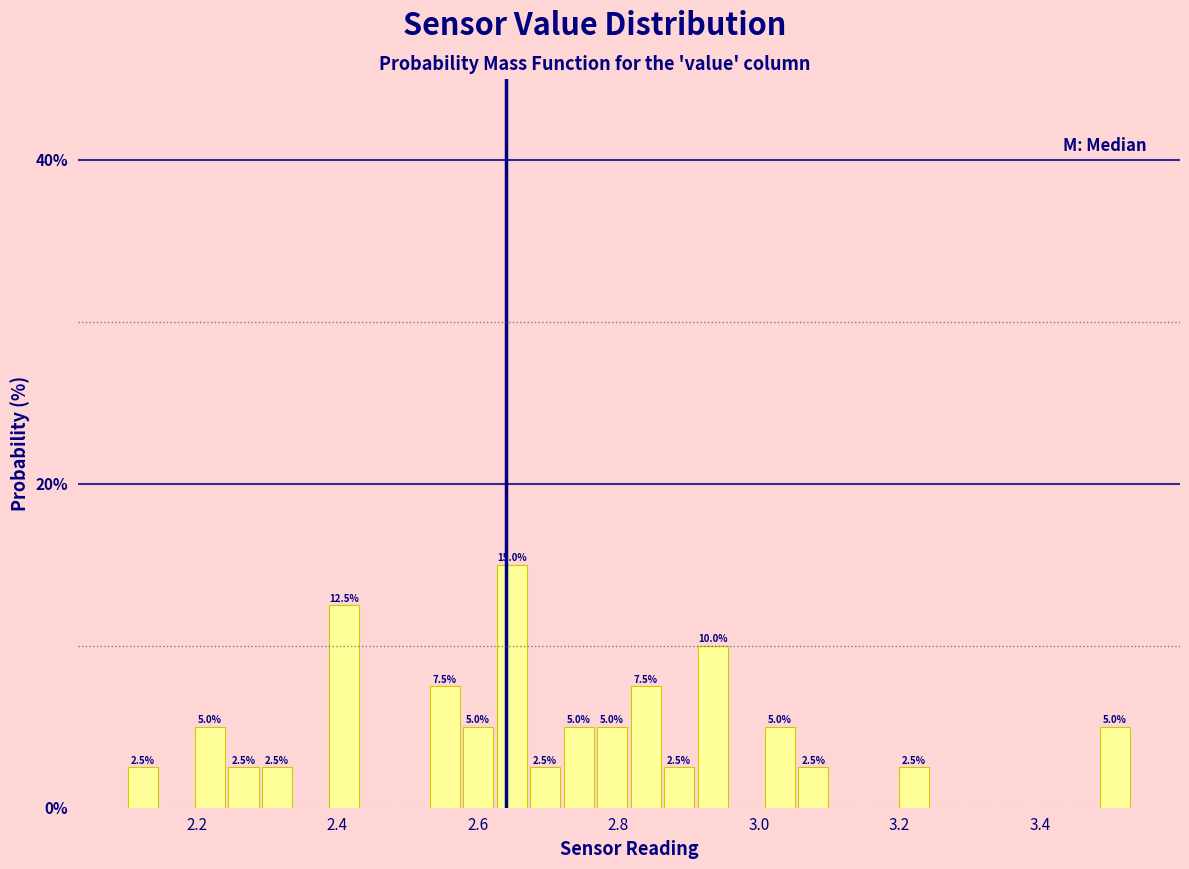

Around what value on the x-axis is the tallest bar? Give the approximate position of its centre, as read against the axis.

2.64